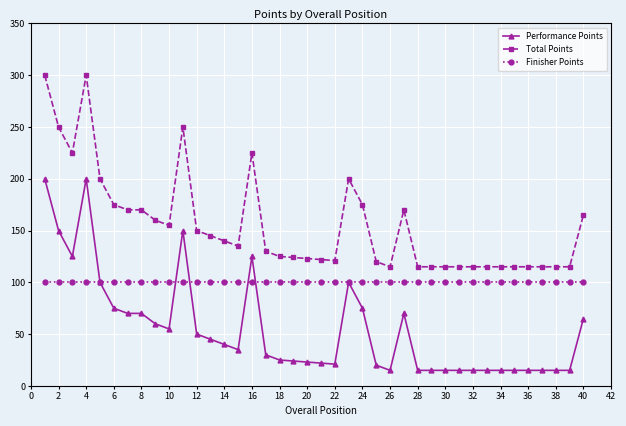

True or false: Performance Points has more than 2 interior local peaks.

True